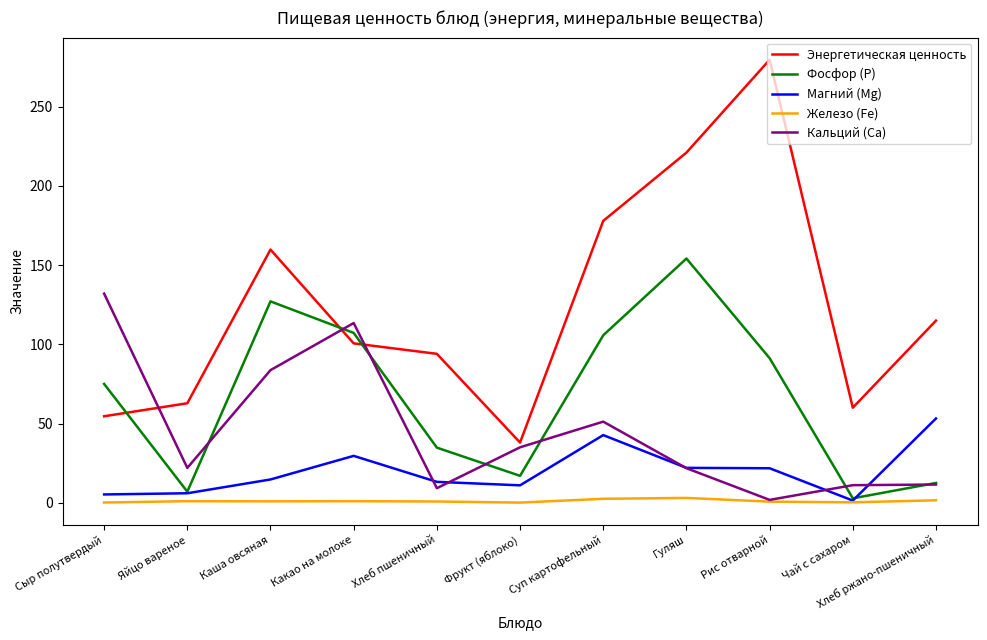

Is the value of Кальций (Ca) at Гуляш greater than the value of Энергетическая ценность at Яйцо вареное?

No